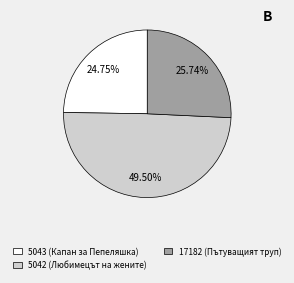

Approximately how many times larger is the value at 5043 (Капан за Пепеляшка) compared to 5042 (Любимецът на жените)?

0.5